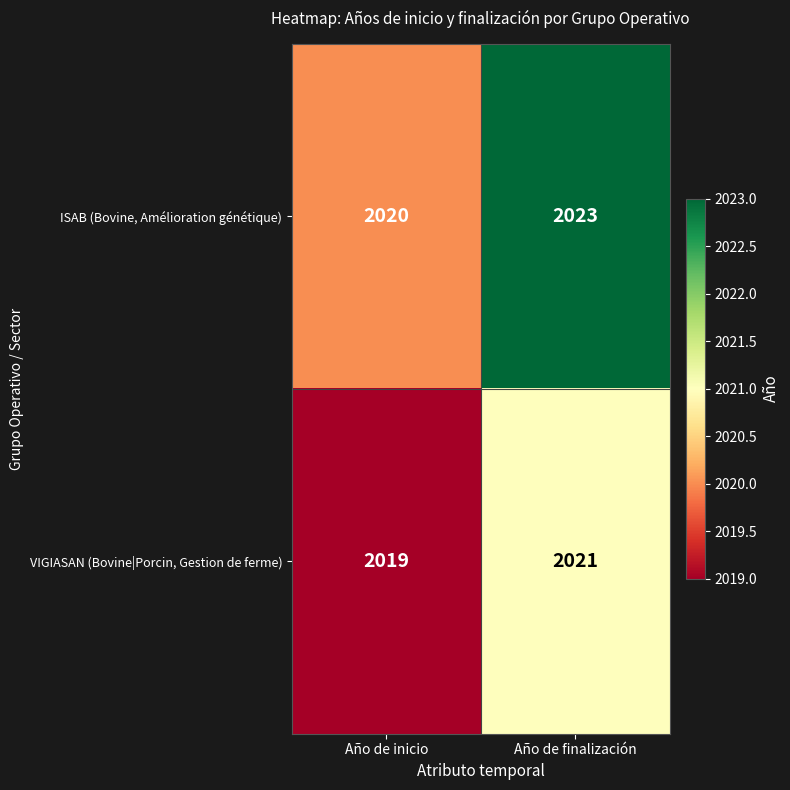

Rank the series by their average value, from highest to lowest.

ISAB (Bovine, Amélioration génétique), VIGIASAN (Bovine|Porcin, Gestion de ferme)